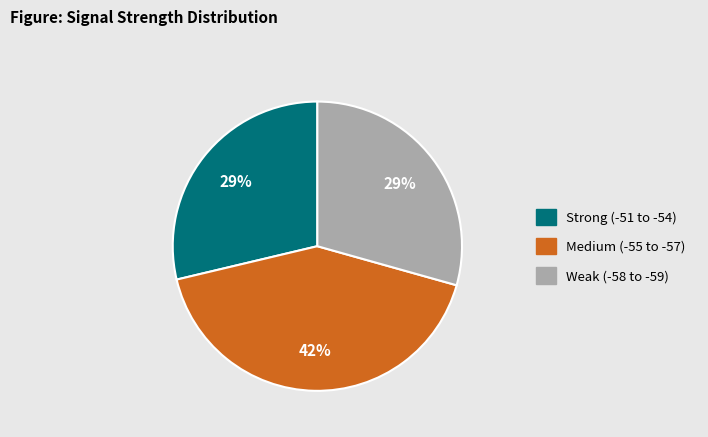

Does any single category account for the majority?

No